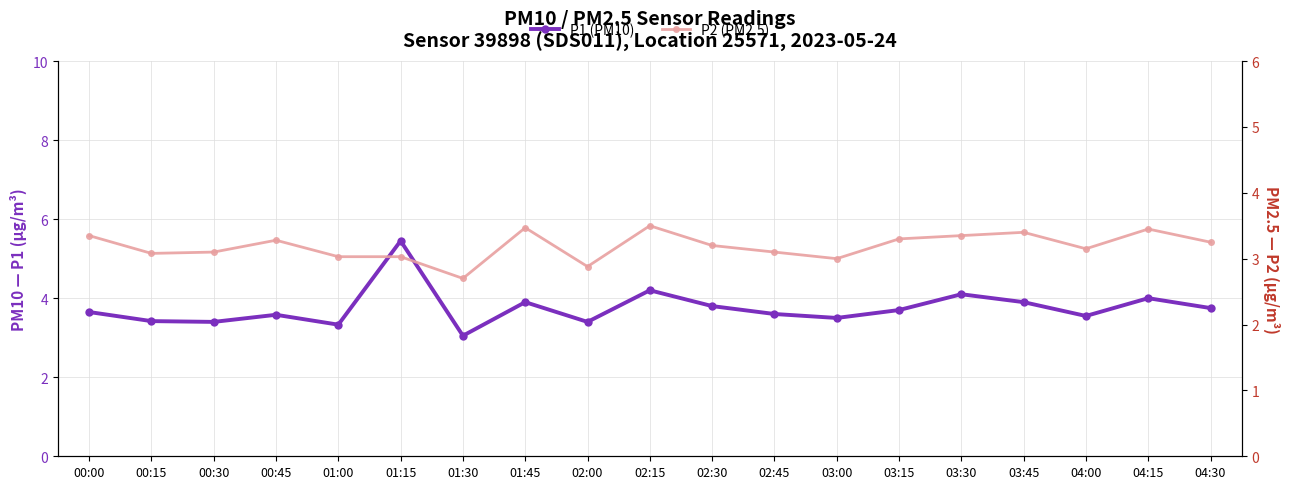

What is the difference between the P1 (PM10) values at 03:45 and 02:45?

0.3